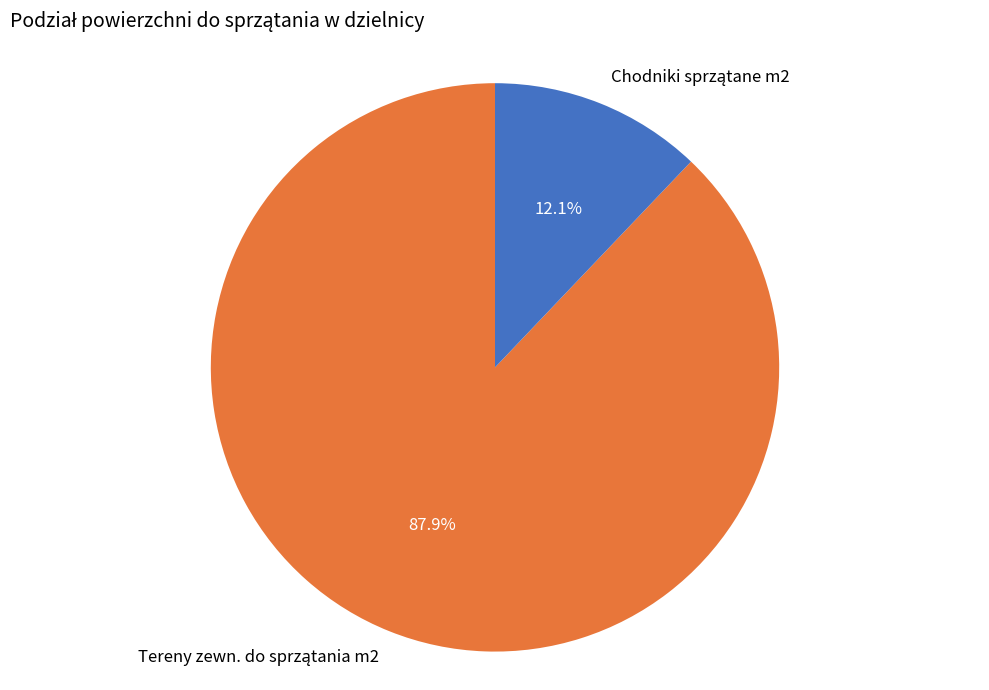

Does any single category account for the majority?

Yes